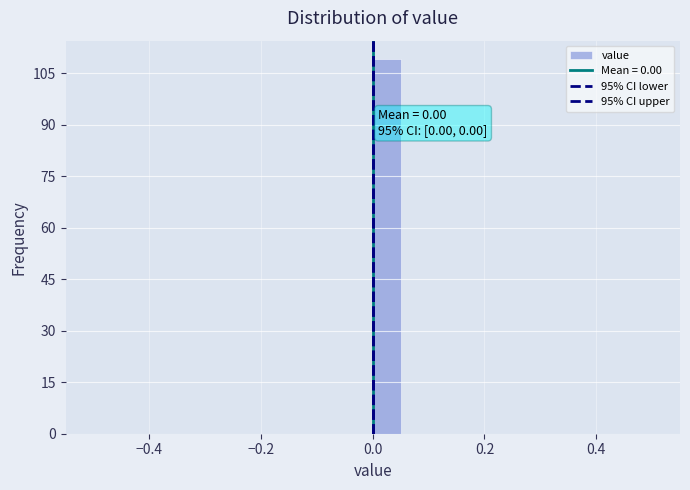

Read against the x-axis, roughly where is the centre of the tallest bar?

0.02